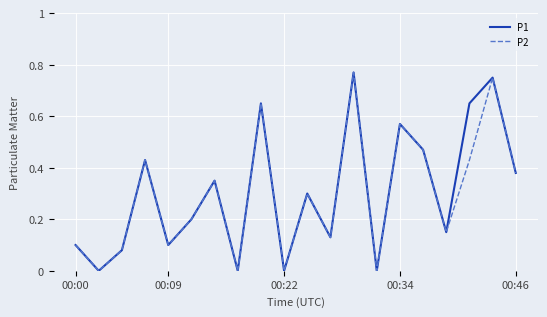

How many categories are shown in the chart?

20